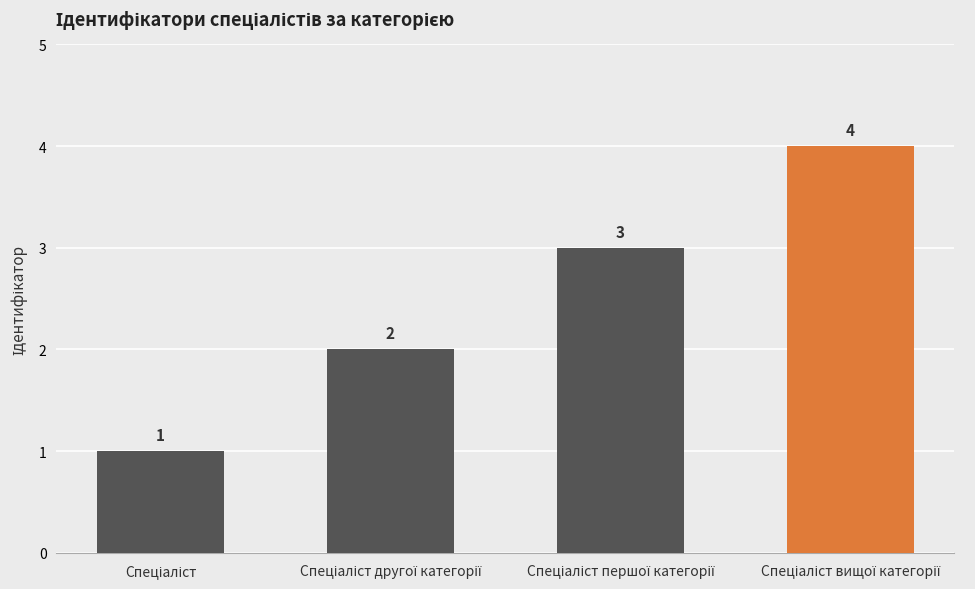

What is the value of the 3rd bar from the left?

3